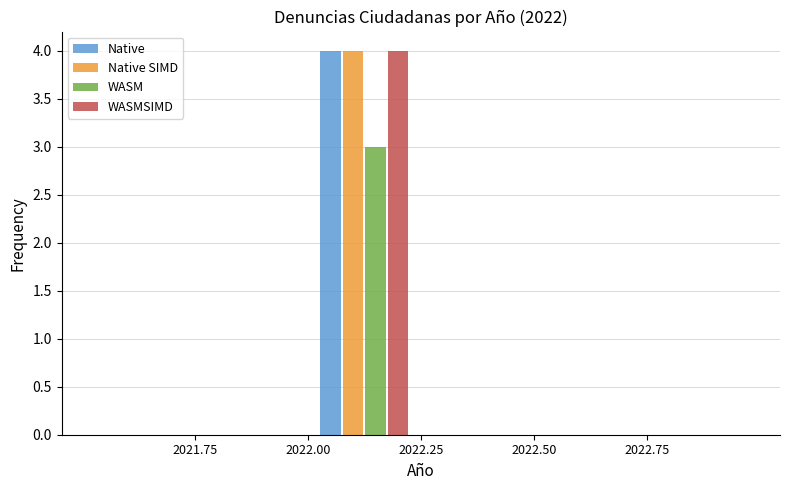

Reading left to right, transcribe this chart: for each range on the x-axis, give the height of each series' bar. The values are not printed on the chart, so give them approximately, as read against the axis.

2021.50 to 2021.75: Native=0	Native SIMD=0	WASM=0	WASMSIMD=0
2021.75 to 2022.00: Native=0	Native SIMD=0	WASM=0	WASMSIMD=0
2022.00 to 2022.25: Native=4	Native SIMD=4	WASM=3	WASMSIMD=4
2022.25 to 2022.50: Native=0	Native SIMD=0	WASM=0	WASMSIMD=0
2022.50 to 2022.75: Native=0	Native SIMD=0	WASM=0	WASMSIMD=0
2022.75 to 2023.00: Native=0	Native SIMD=0	WASM=0	WASMSIMD=0